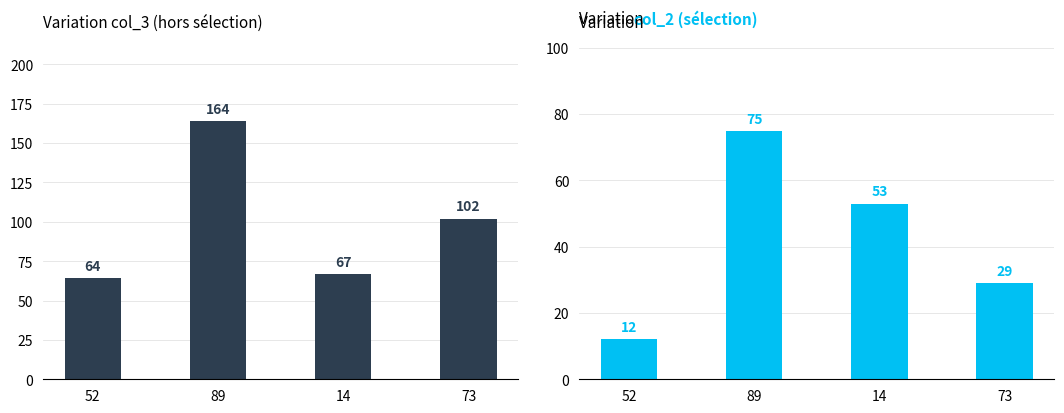

At 89, list the series in order from smallest to largest.

col_2, col_3